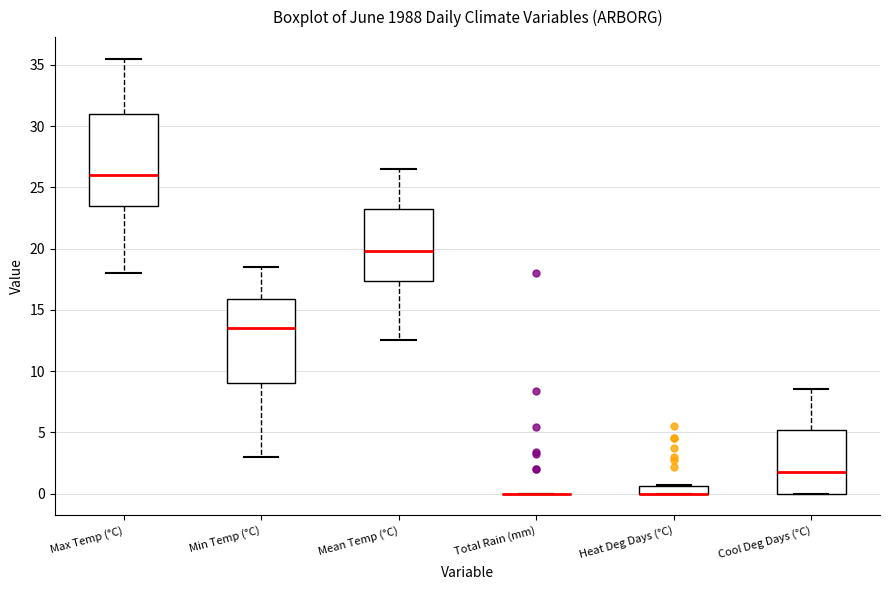

Which box is the tallest, from its lower edge to its upper edge?

Max Temp (°C)